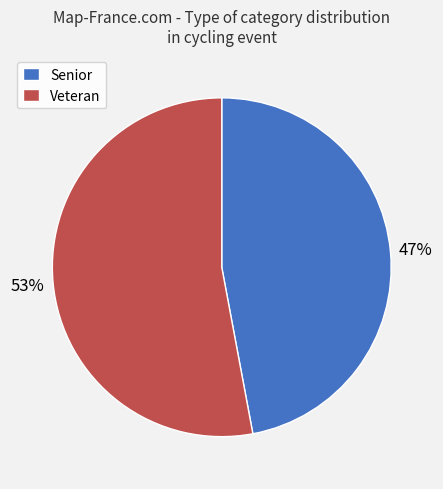

To the nearest percent, what percentage of the pie is Veteran?

53%